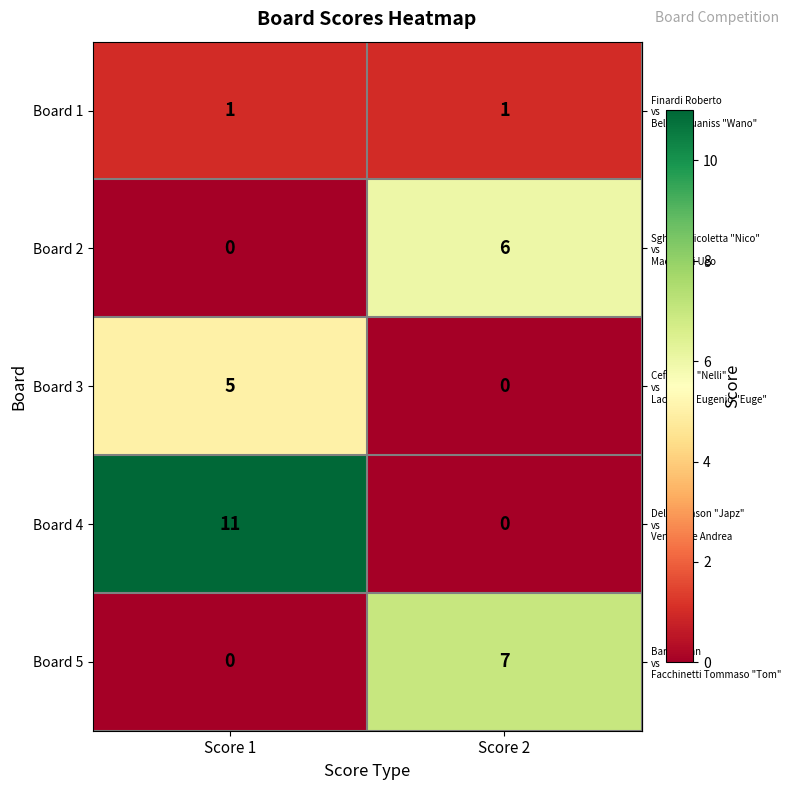

Reading right to left, list all the values displayed in this chart.

Board 1: 1	1
Board 2: 6	0
Board 3: 0	5
Board 4: 0	11
Board 5: 7	0